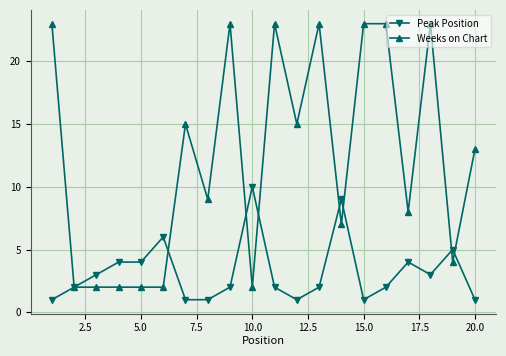

Rank the series by their average value, from highest to lowest.

Weeks on Chart, Peak Position